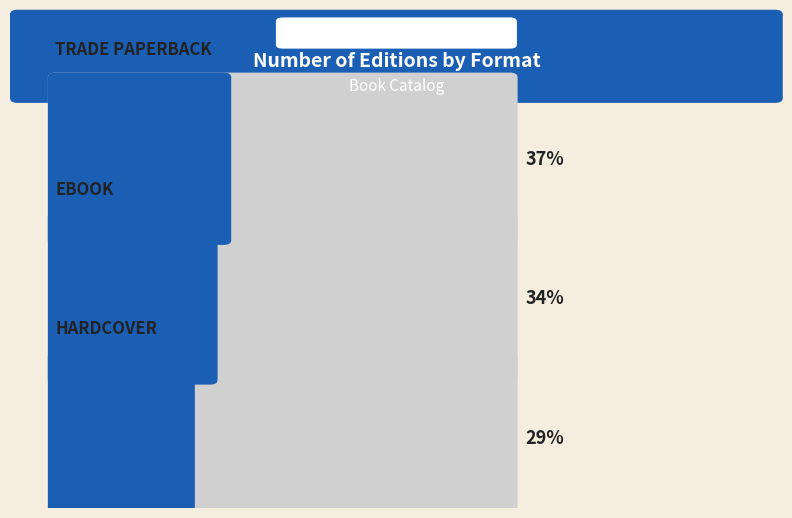

Which has a higher value, eBook or Hardcover?

eBook